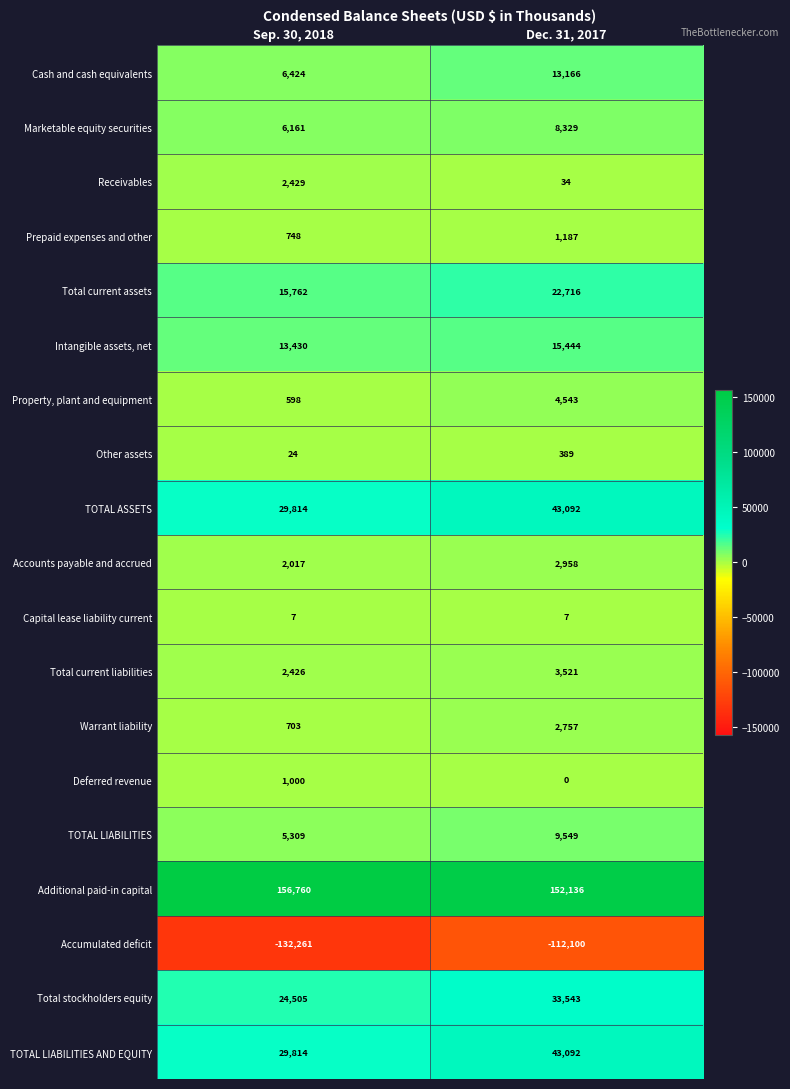

What is the total value across all series at Dec. 31, 2017?

244363